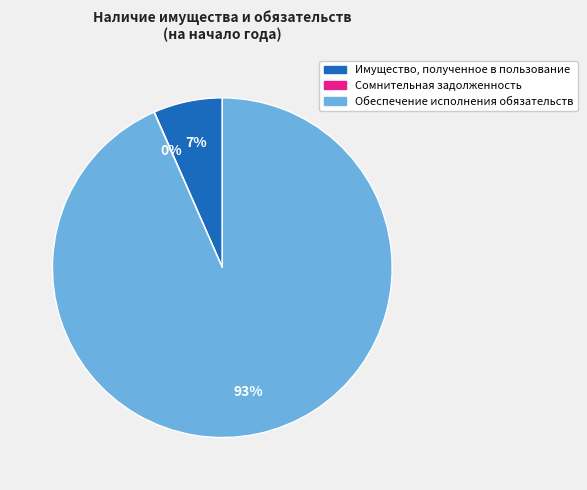

Is Имущество, полученное в пользование the majority of the pie?

No